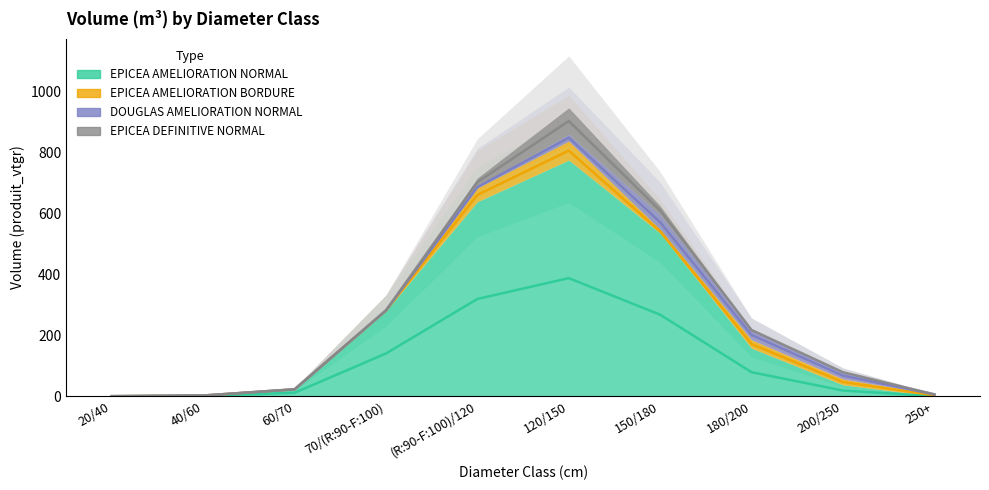

Which series has the widest spread of values?

EPICEA AMELIORATION NORMAL